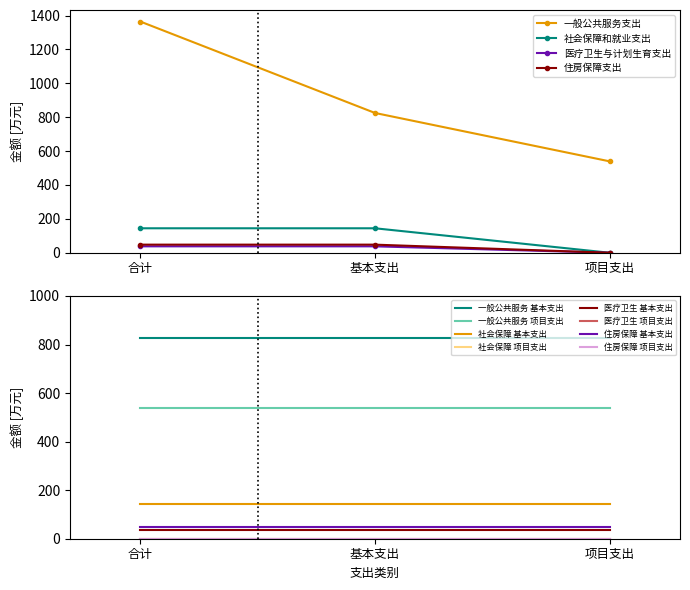

What is the difference between the highest and lowest values at 项目支出?

539.4